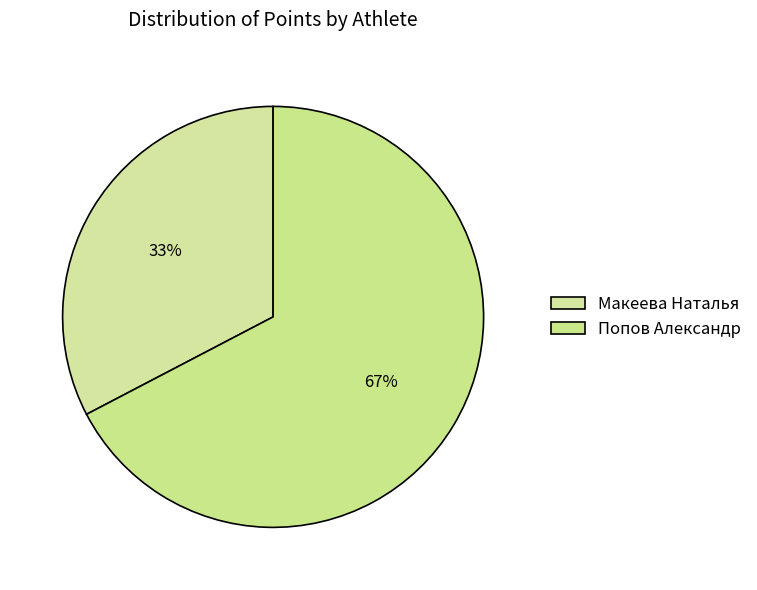

Count the number of slices in the pie.

2